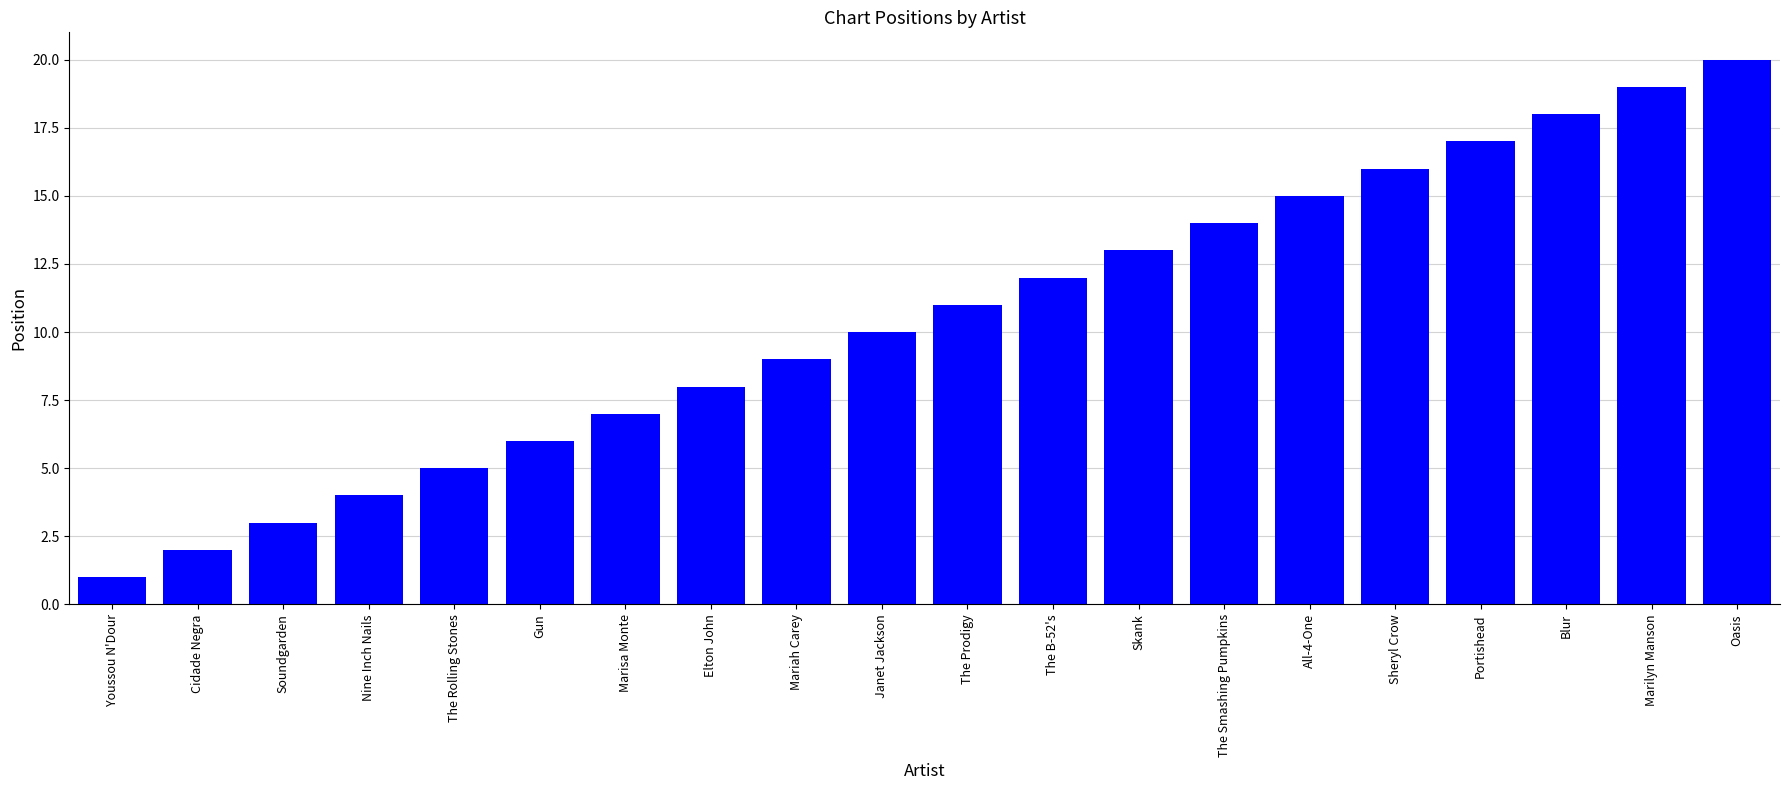

List the labels in order of value, smallest first.

Youssou N'Dour, Cidade Negra, Soundgarden, Nine Inch Nails, The Rolling Stones, Gun, Marisa Monte, Elton John, Mariah Carey, Janet Jackson, The Prodigy, The B-52's, Skank, The Smashing Pumpkins, All-4-One, Sheryl Crow, Portishead, Blur, Marilyn Manson, Oasis